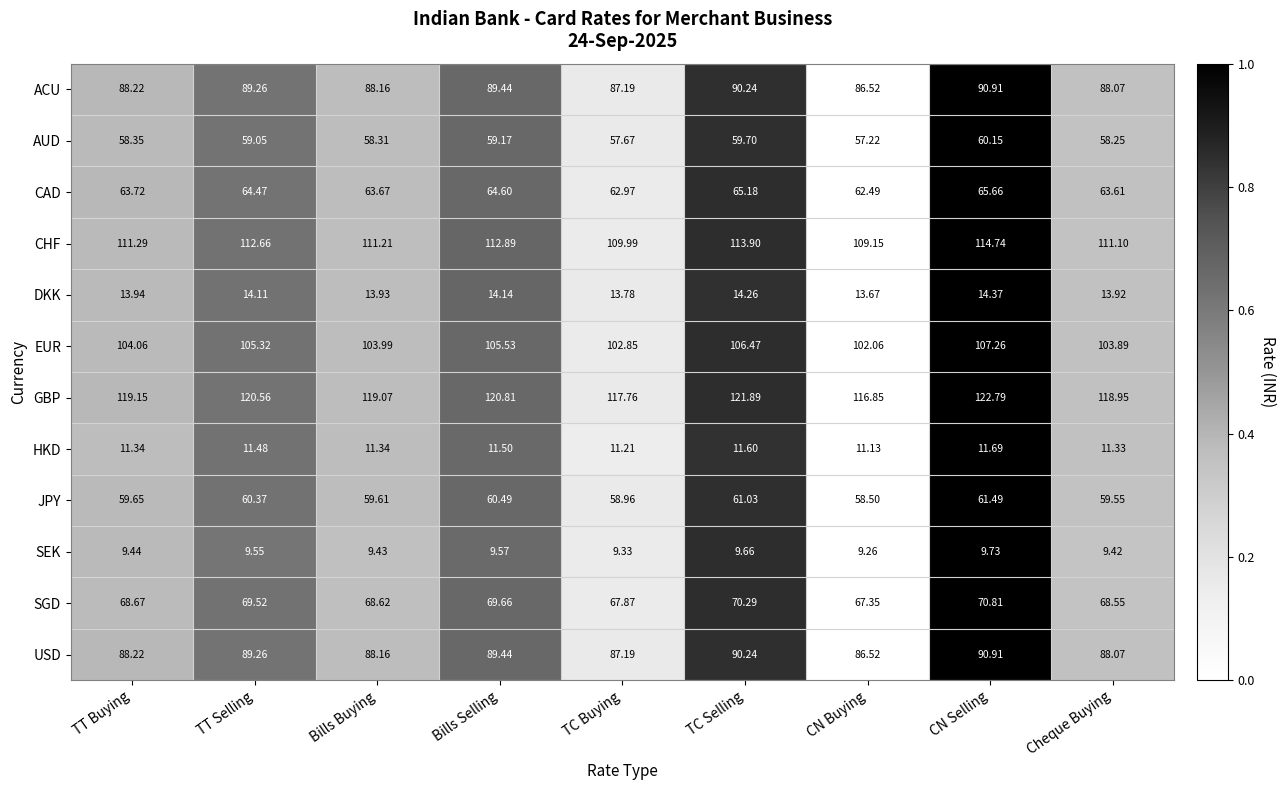

Which series changed the most between TT Buying and Bills Selling?

GBP